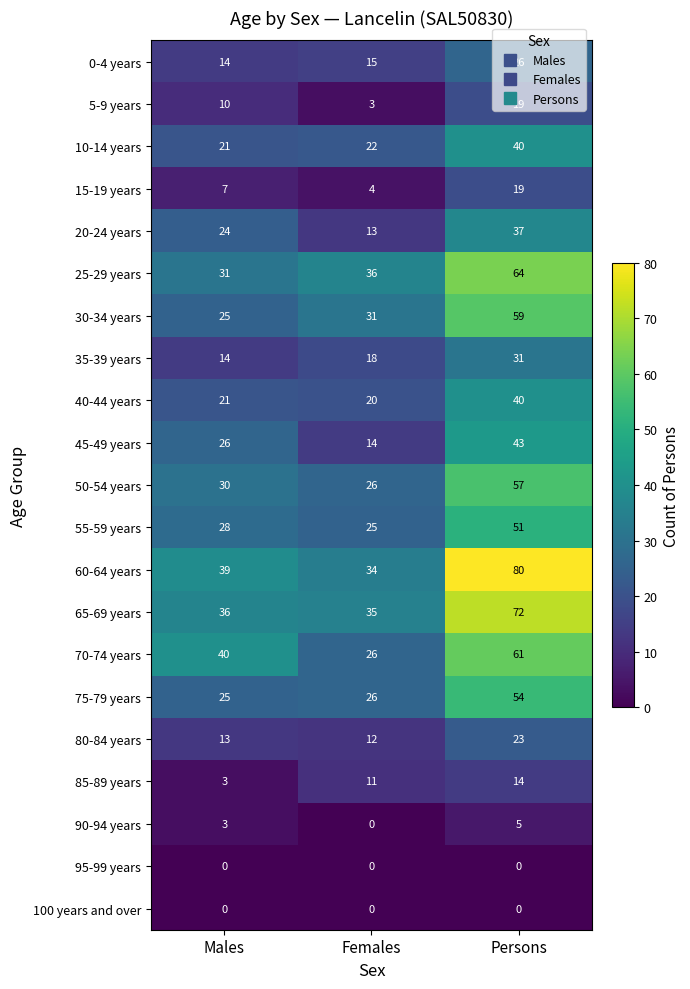

At which category is the sum across all series the highest?

Persons